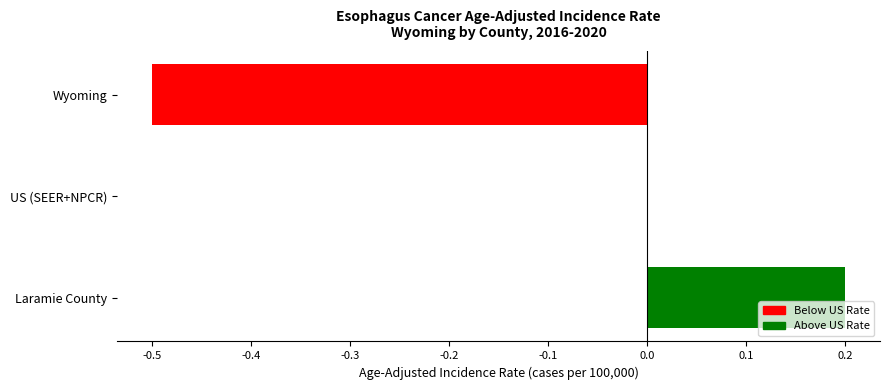

True or false: the data shows 0.5 at US (SEER+NPCR).

False